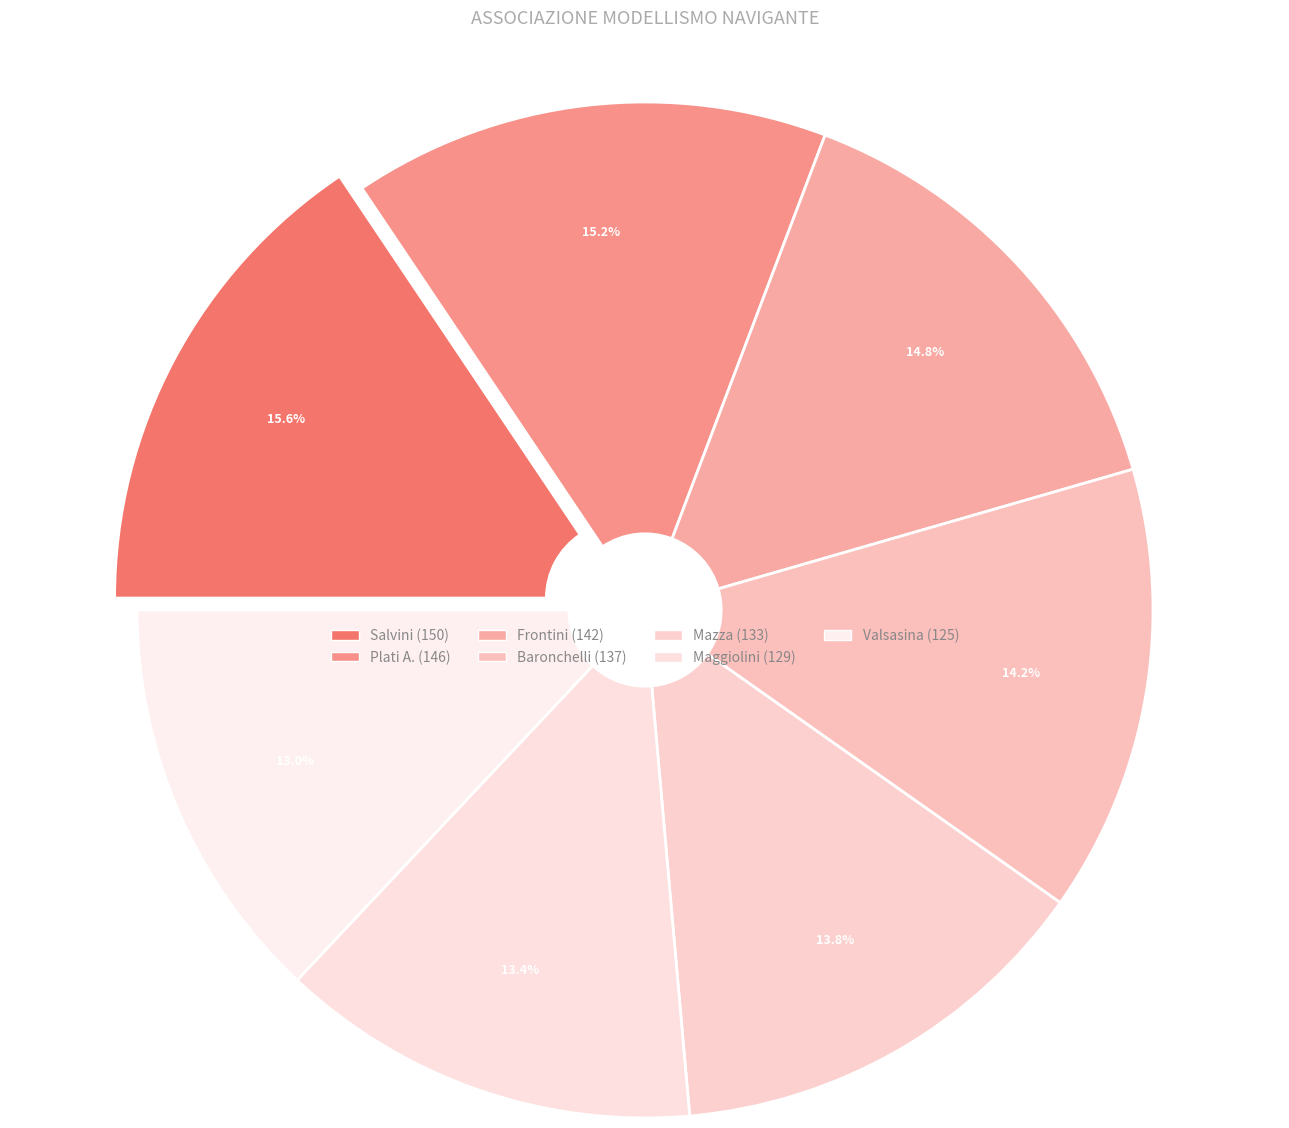

Count the number of slices in the pie.

7